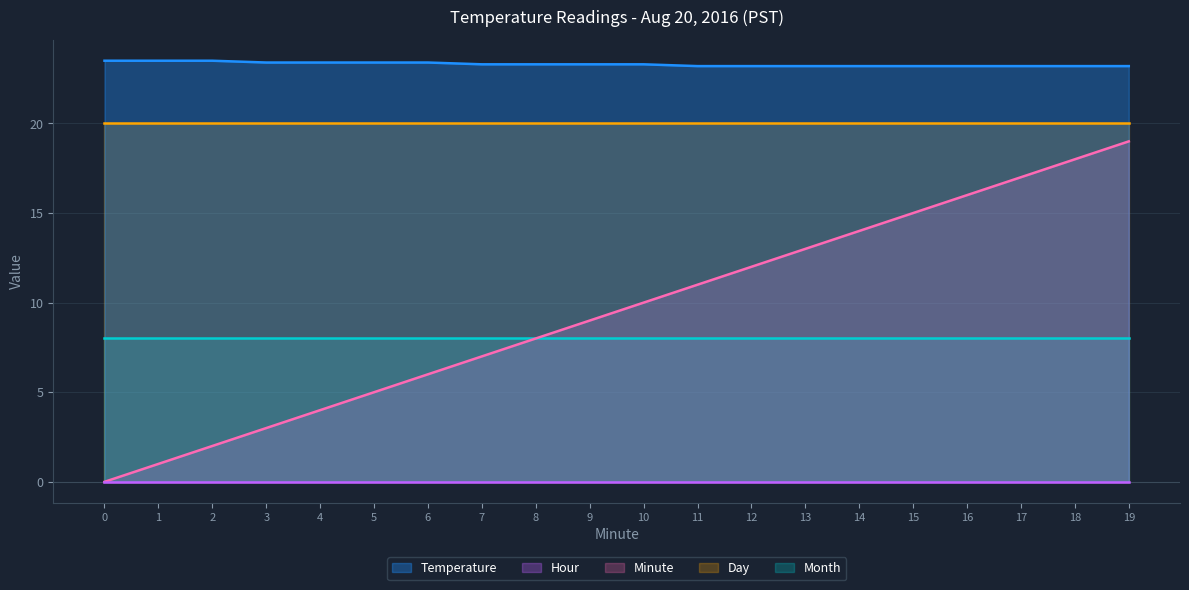

True or false: Day has a value of 11.9 at 16.

False